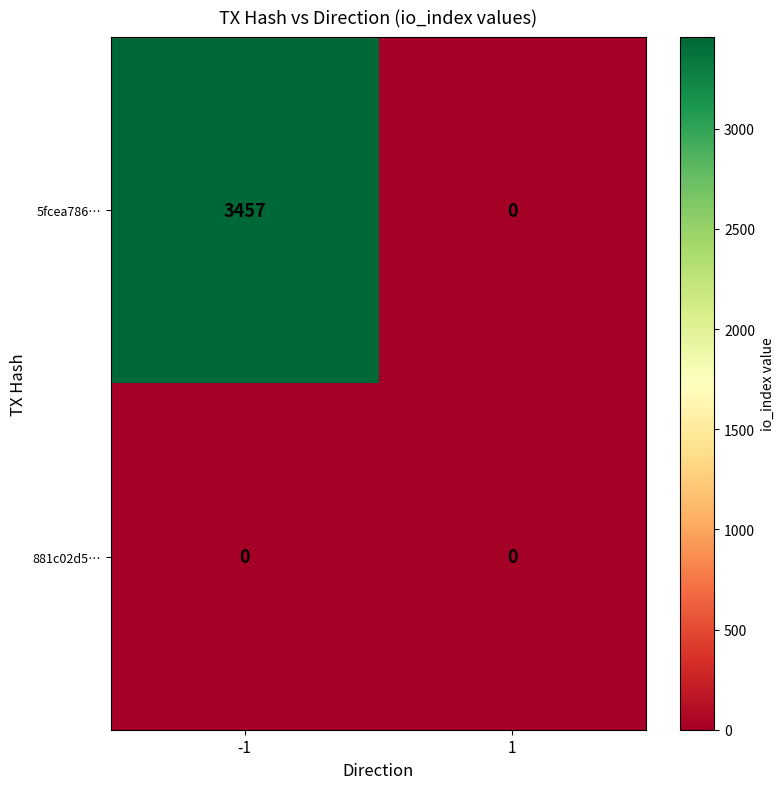

The 881c02d5… series shows 0 at -1. True or false?

True